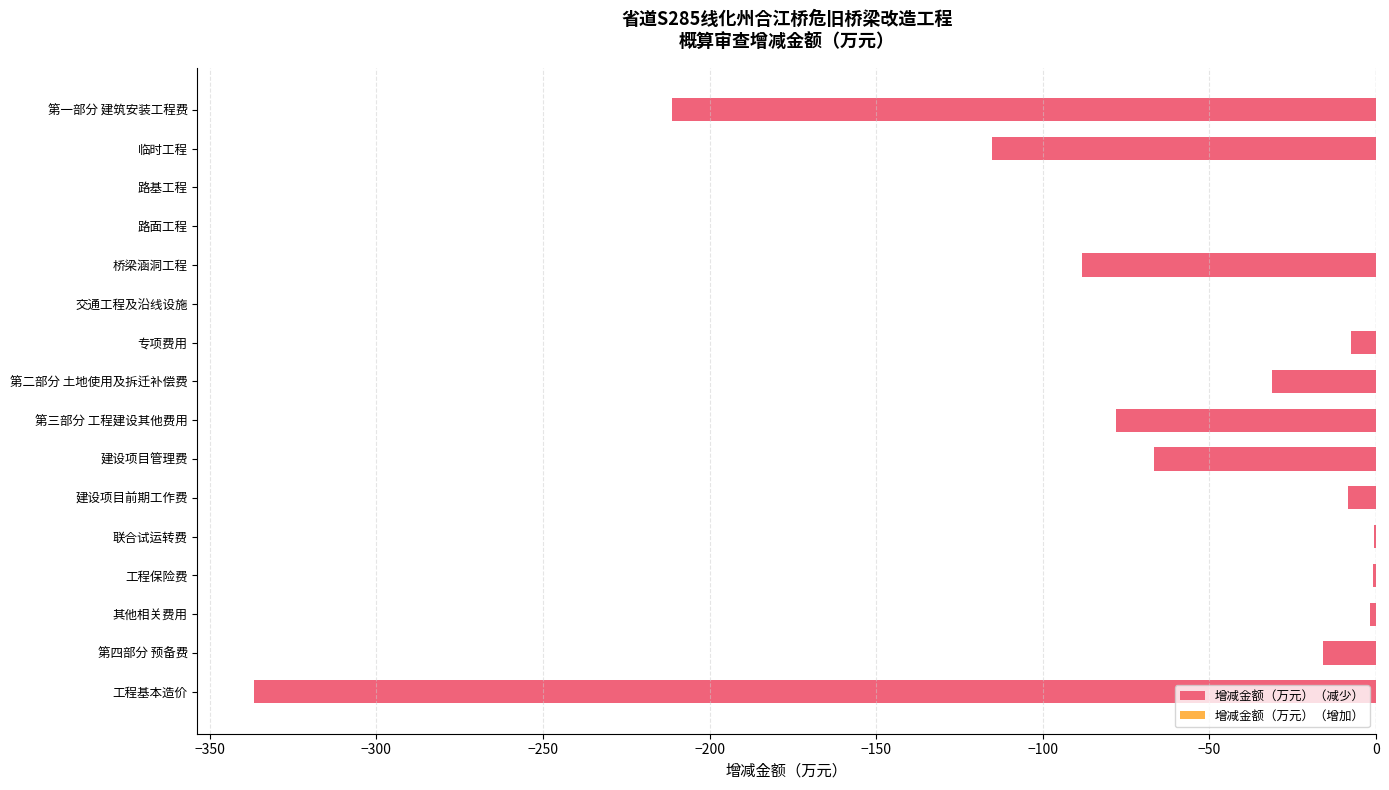

List the labels in order of value, largest first.

交通工程及沿线设施, 路面工程, 路基工程, 联合试运转费, 工程保险费, 其他相关费用, 专项费用, 建设项目前期工作费, 第四部分 预备费, 第二部分 土地使用及拆迁补偿费, 建设项目管理费, 第三部分 工程建设其他费用, 桥梁涵洞工程, 临时工程, 第一部分 建筑安装工程费, 工程基本造价